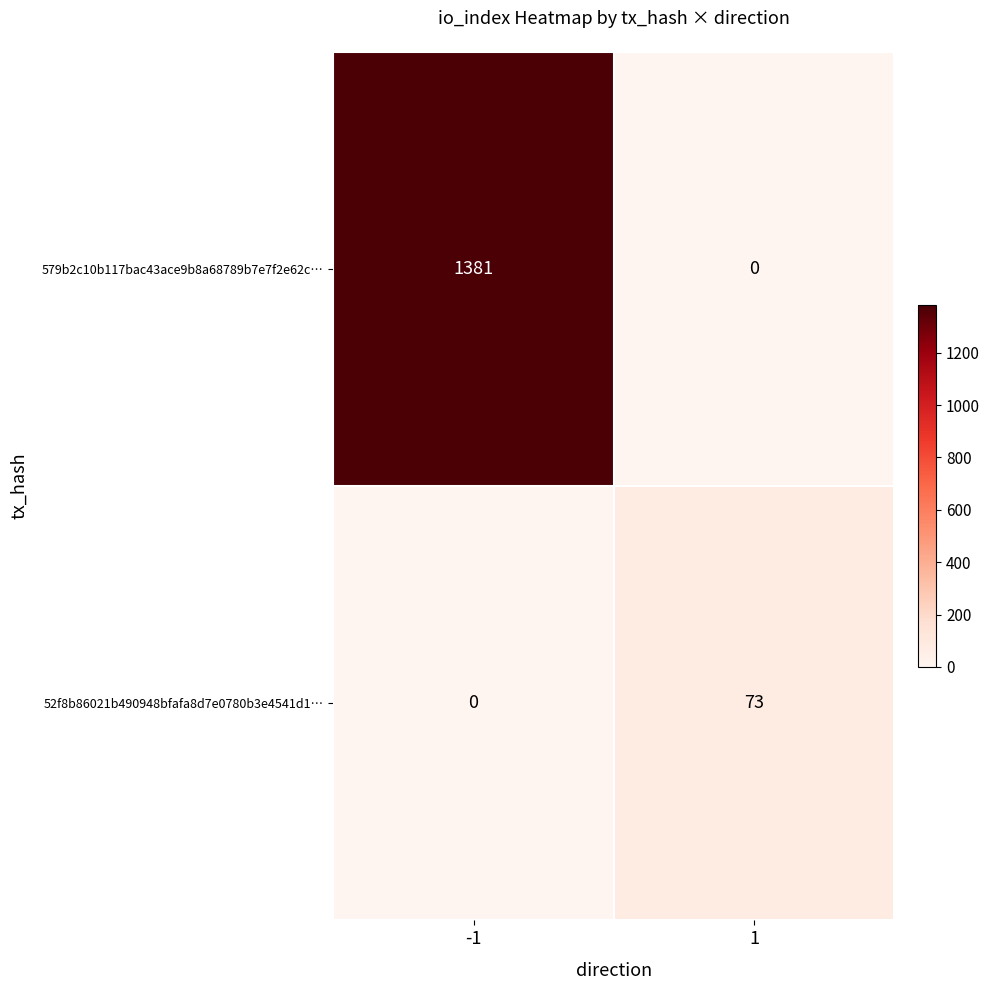

True or false: 579b2c10b117bac43ace9b8a68789b7e7f2e62c… has a value of 667 at -1.

False